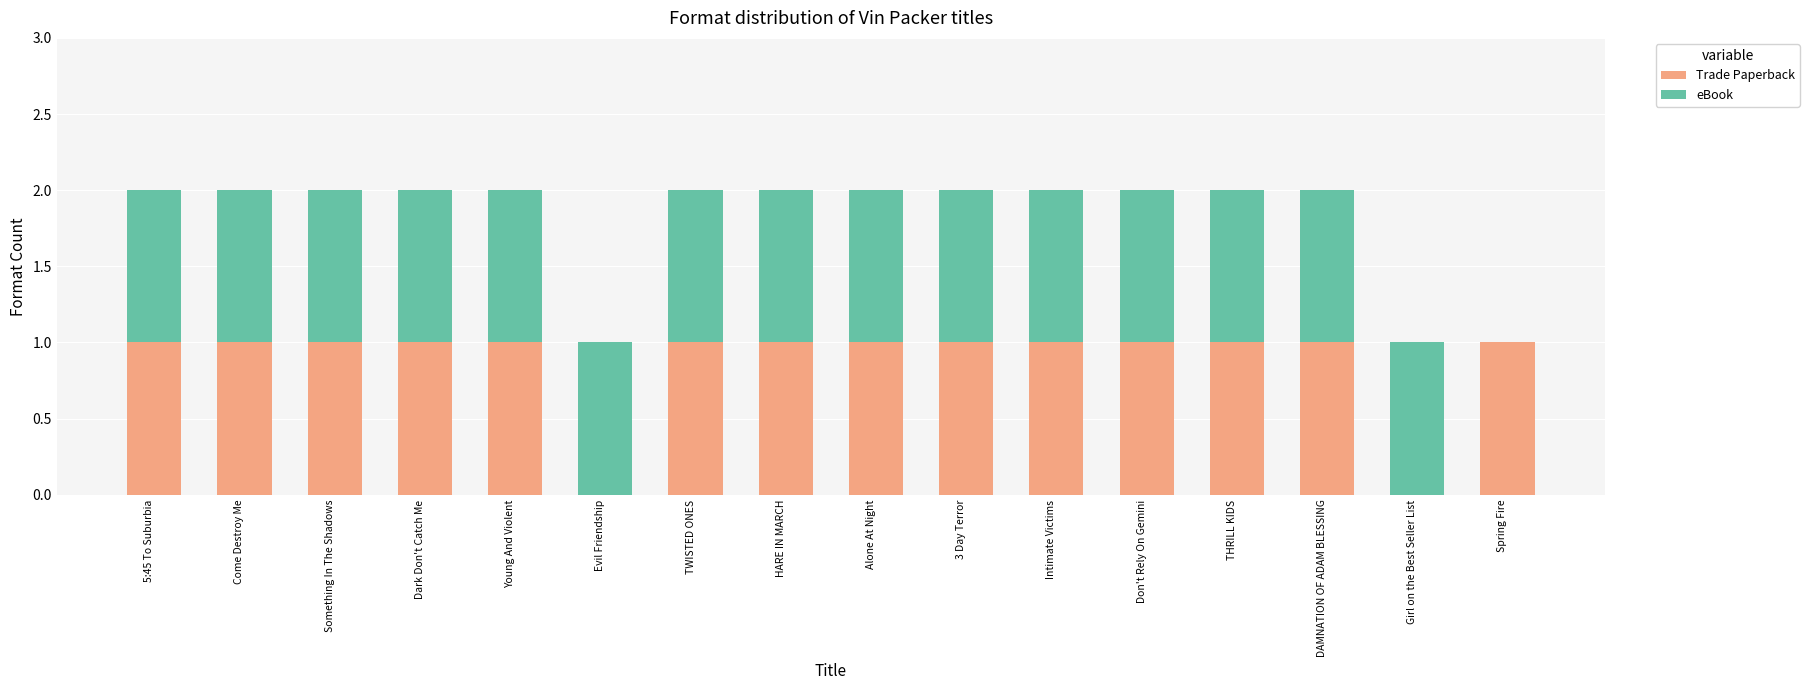

What is the sum of all Trade Paperback values?

14